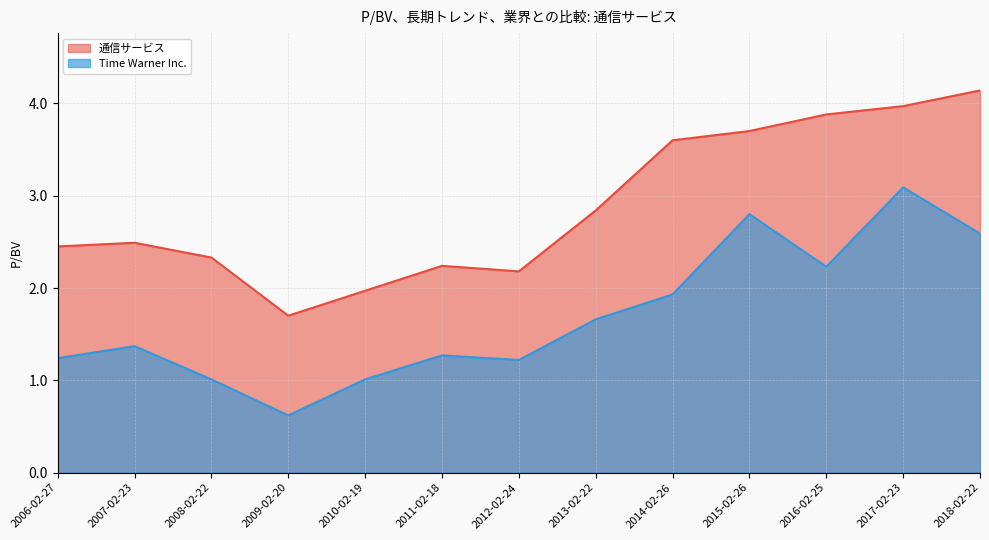

What is the spread (max minus min) of values at 2018-02-22?

1.5